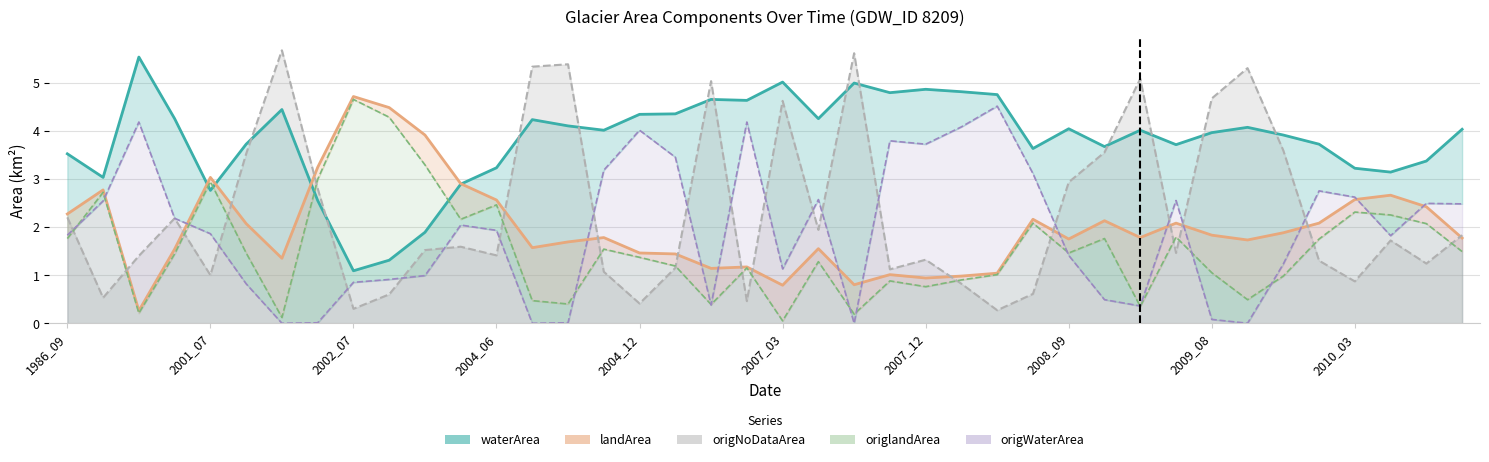

What is the total value across all series at 31?

11.6